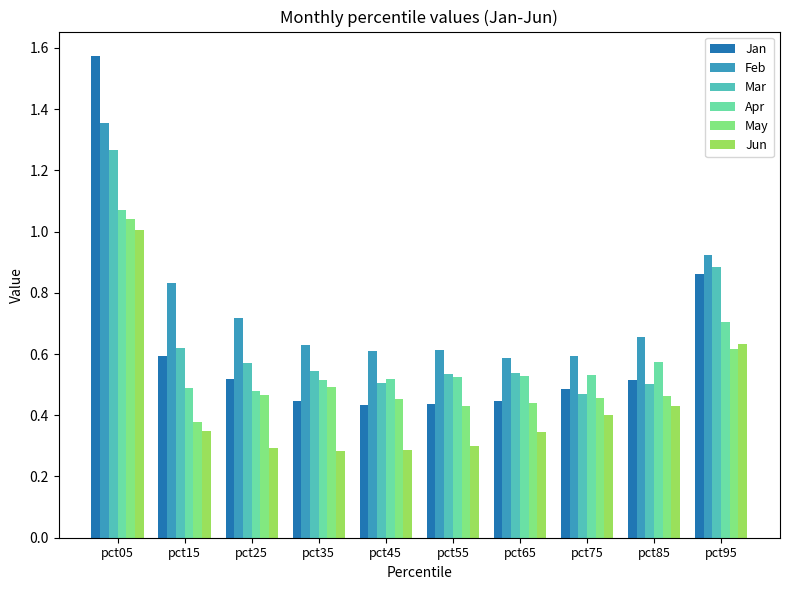

What is the sum of all Feb values?

7.5